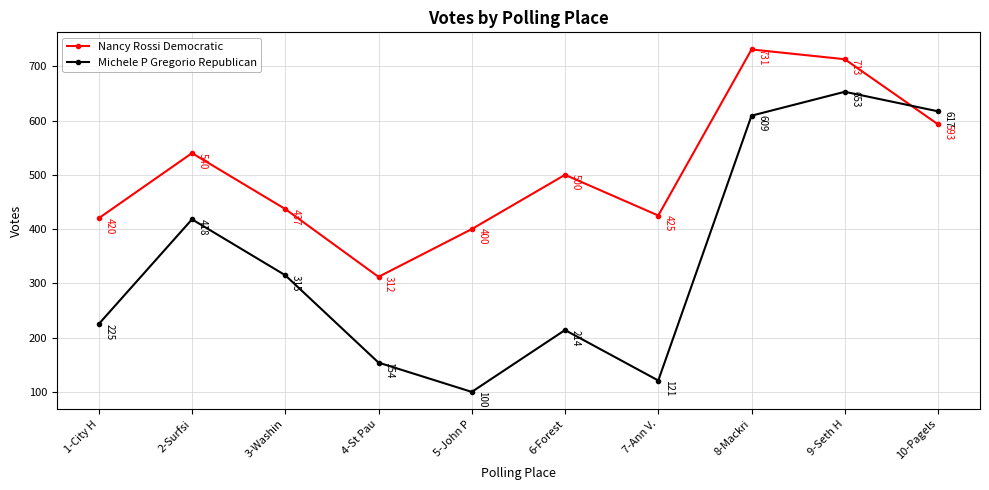

What position from the left is 1-City H?

1